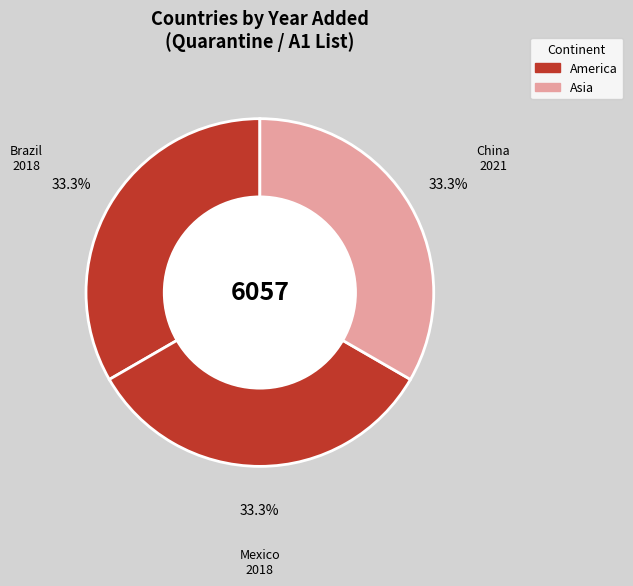

Does any single category account for the majority?

No